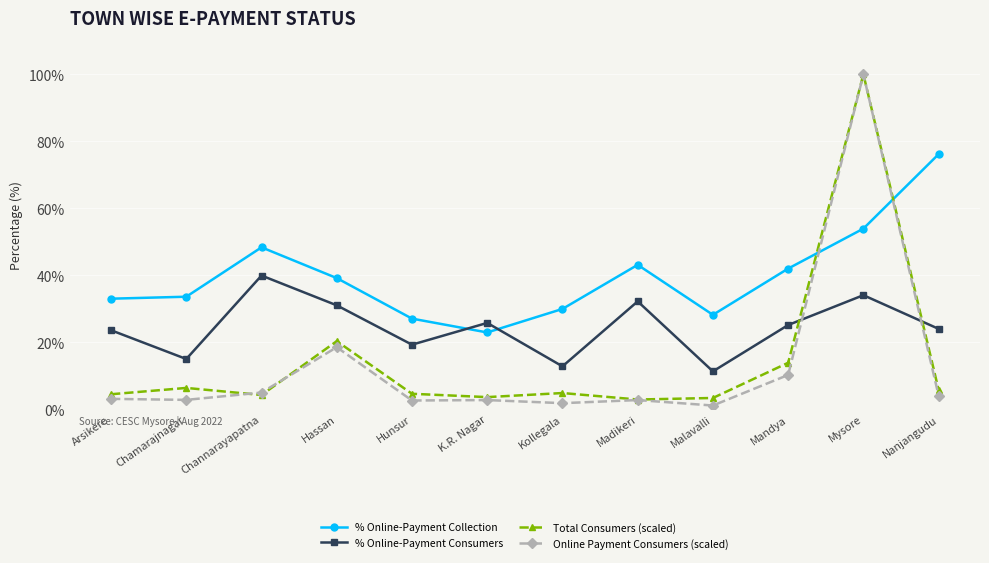

How many categories are shown in the chart?

12